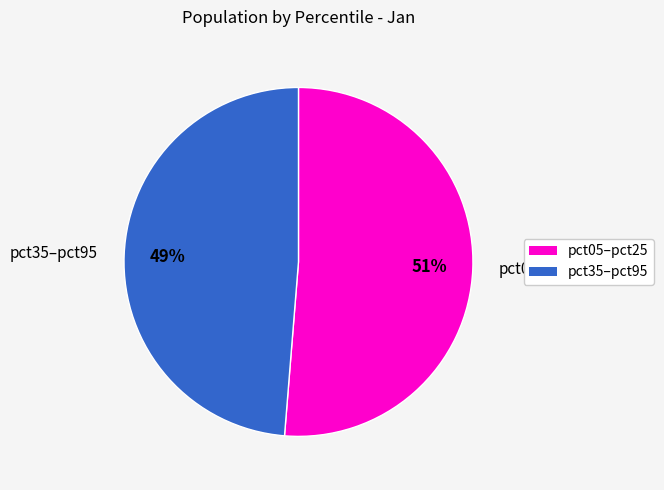

How many segments does this pie chart have?

2